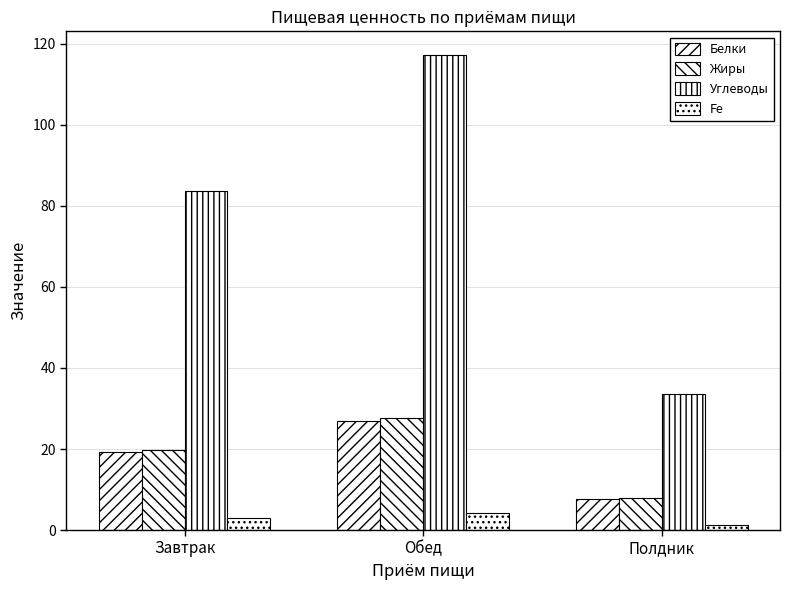

At which label does Жиры reach its peak?

Обед